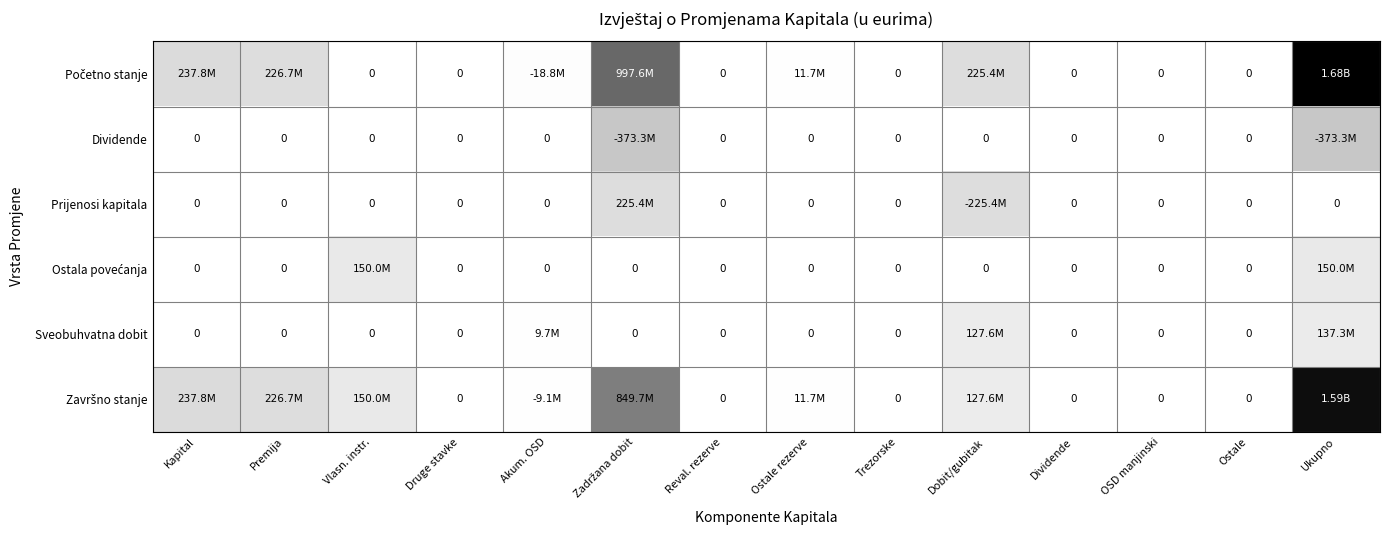

How many series are shown in this chart?

6